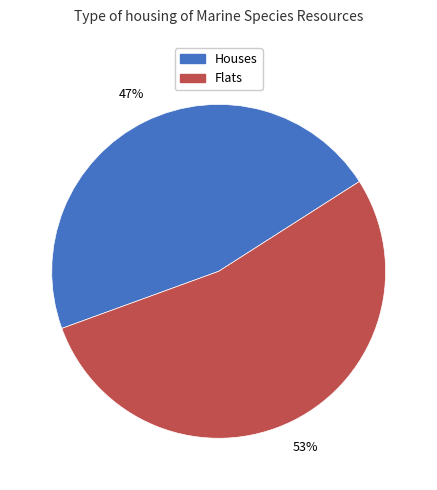

Is there a majority slice in this chart?

Yes